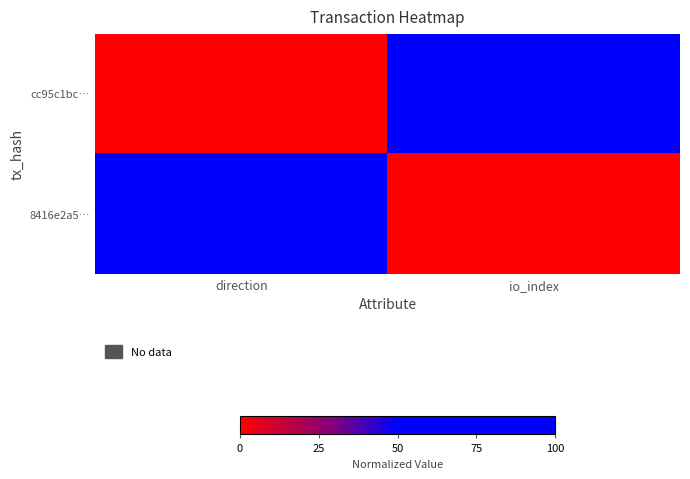

Between direction and io_index, which series saw the biggest shift?

cc95c1bc…